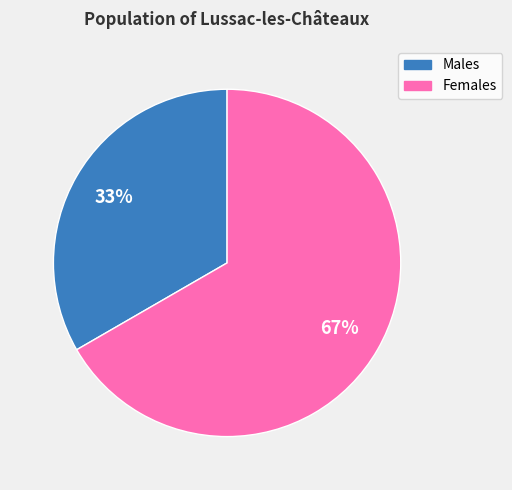

Which slice is the smallest?

Males